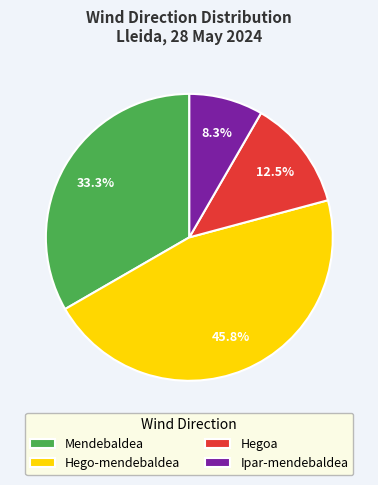

How many slices are in this pie chart?

4